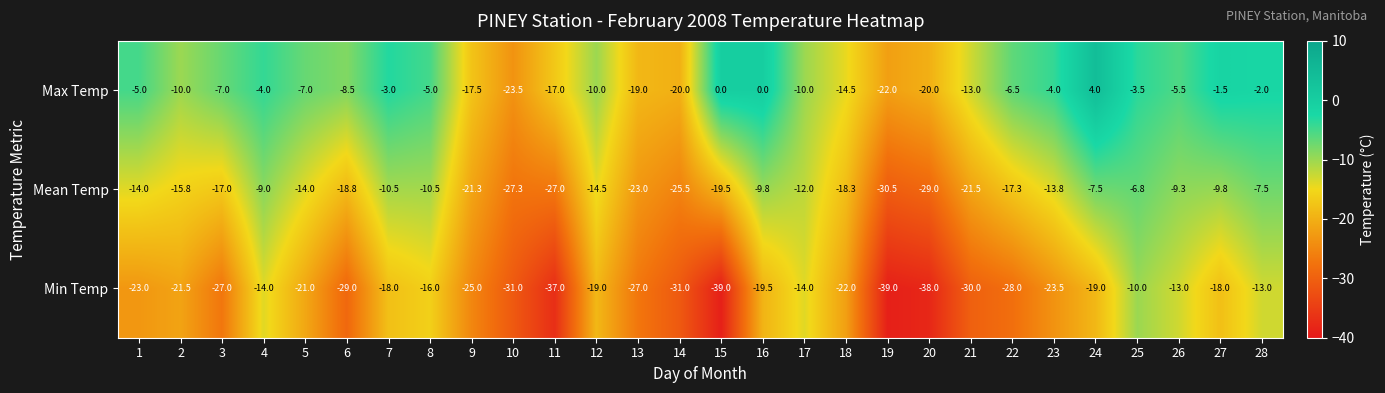

At which label does Max Temp reach its peak?

24